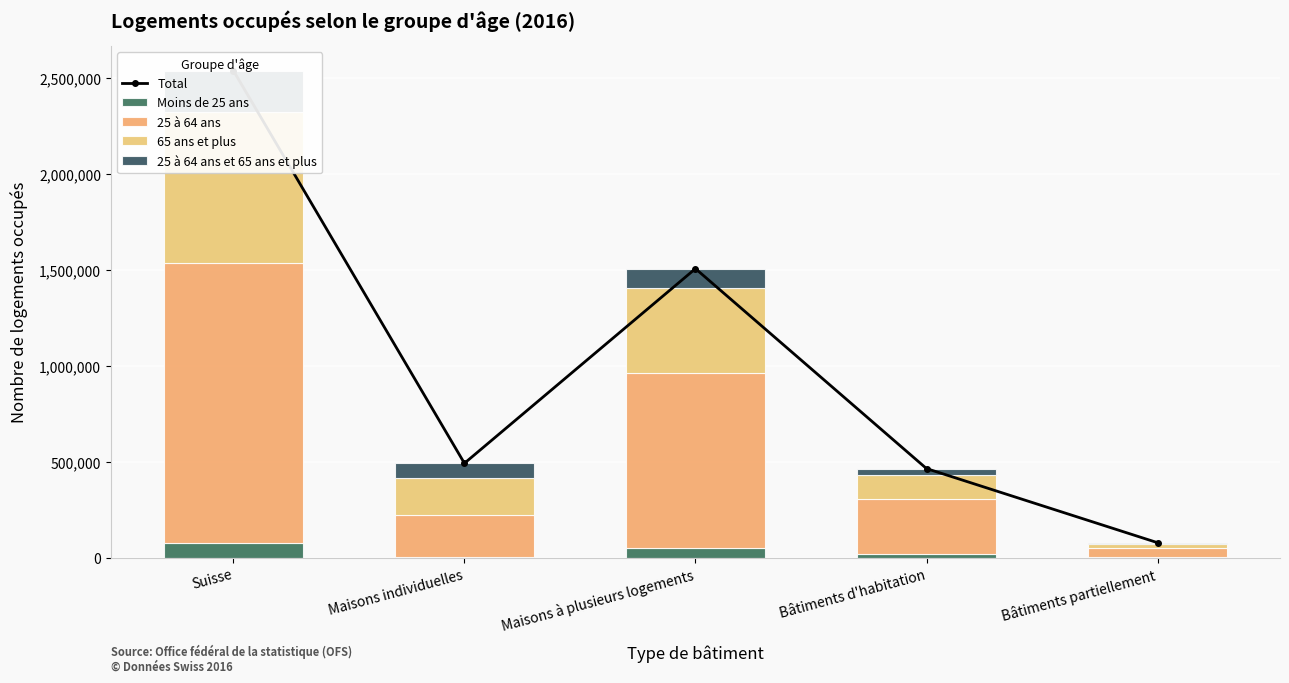

The Total series shows 2538629 at Suisse. True or false?

True